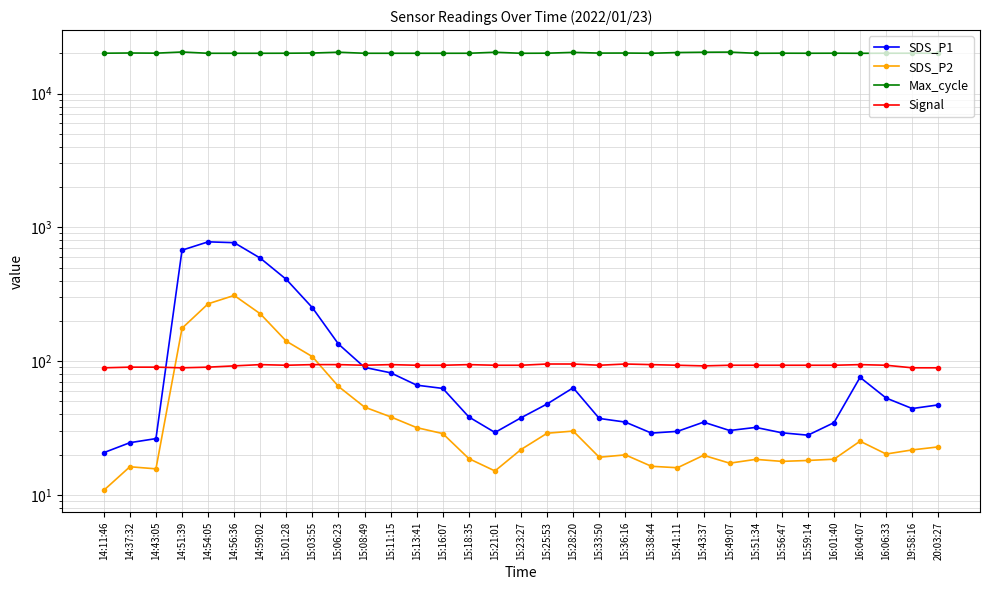

At 15:33:50, list the series in order from largest to smallest.

Max_cycle, Signal, SDS_P1, SDS_P2